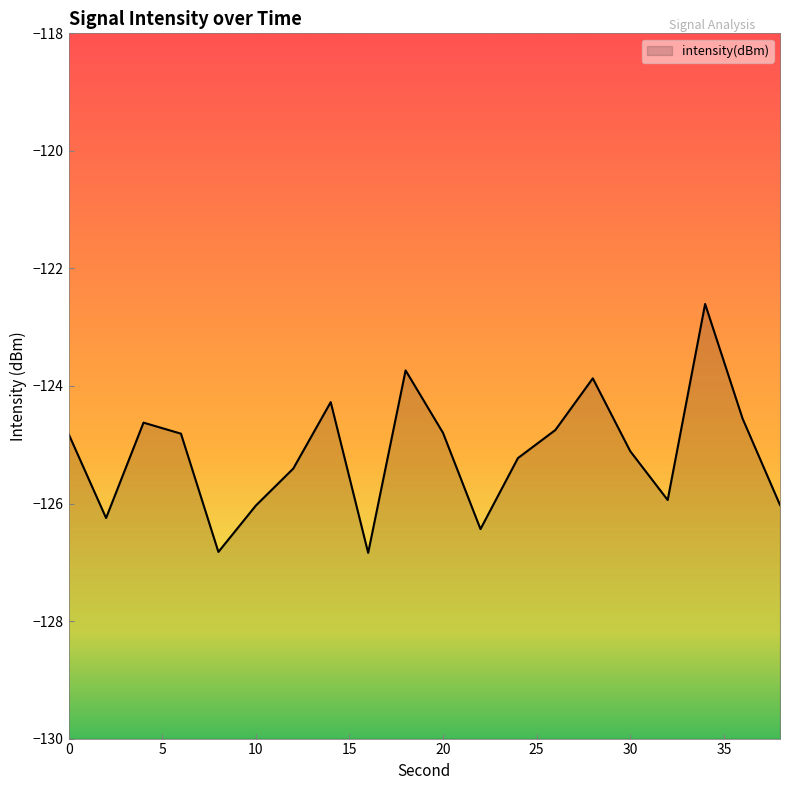

How many points are lower than both their immediate neighbors (excluding endpoints)?

5